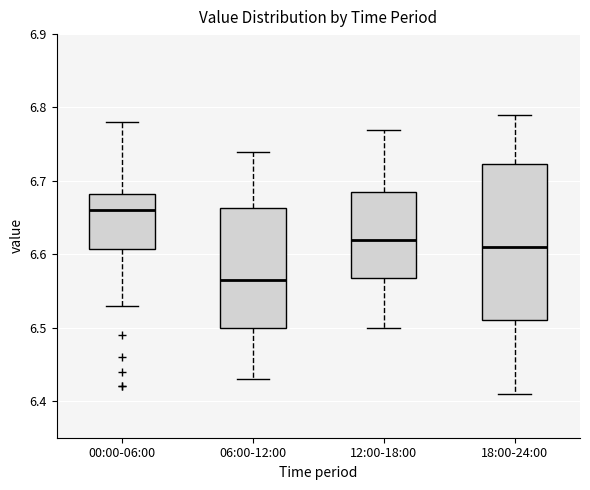

Where does the upper whisker of the box for 00:00-06:00 end on the y-axis? The values are not printed on the chart, so give them approximately, as read against the axis.

6.78